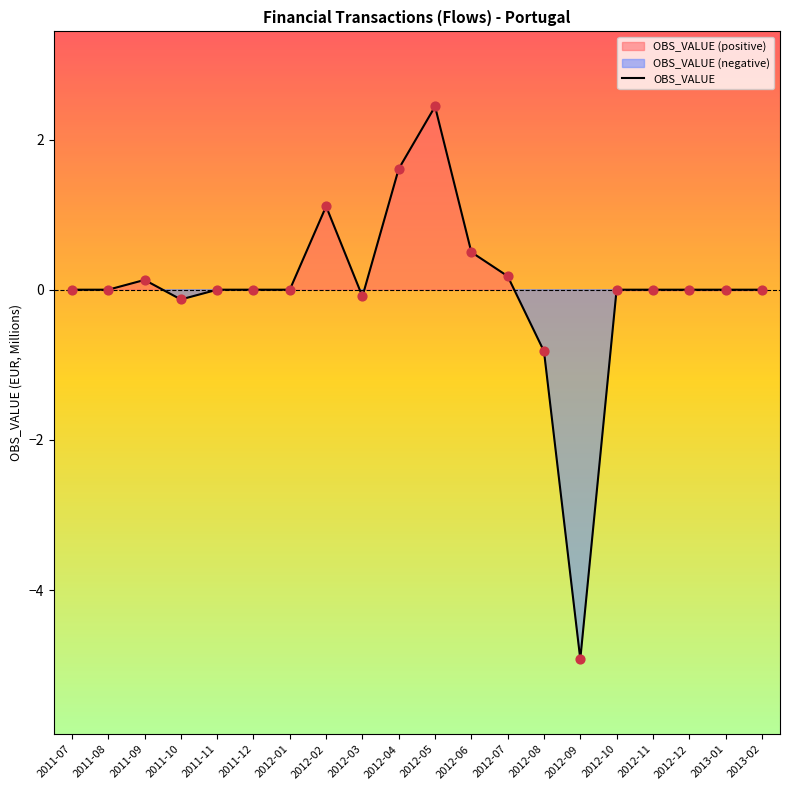

Between 2012-08 and 2012-10, which is larger?

2012-10